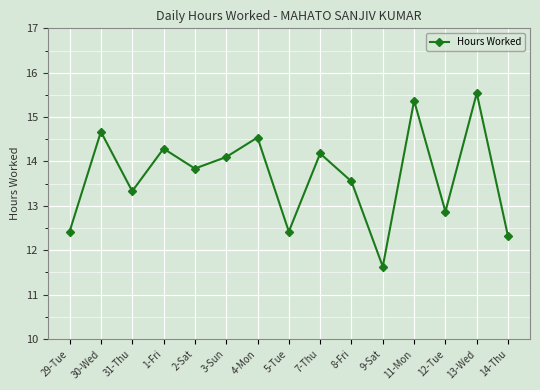

Reading right to left, transcribe all the data shown in this chart.

12.3	15.5	12.9	15.4	11.6	13.6	14.2	12.4	14.5	14.1	13.8	14.3	13.3	14.7	12.4